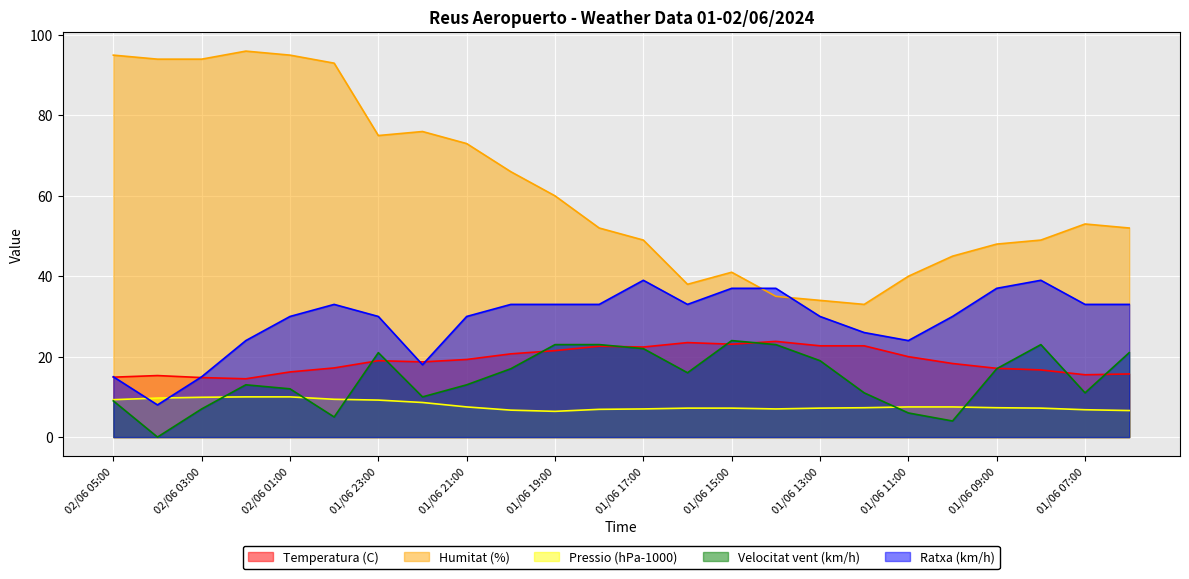

How many lines are shown in the chart?

5